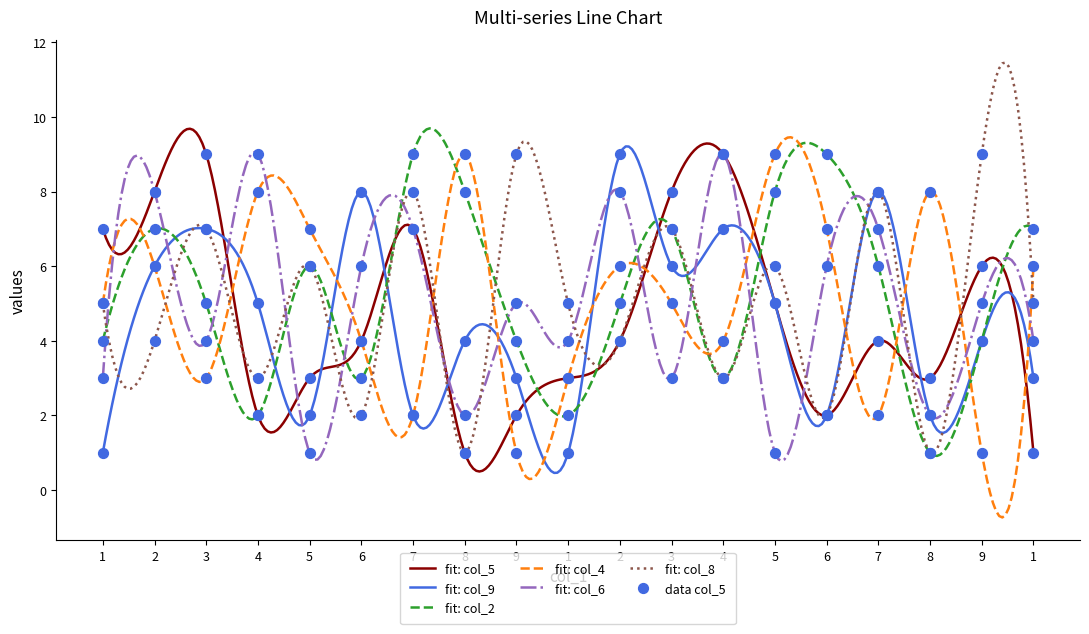

Which series contains the lowest Y value?

col_5